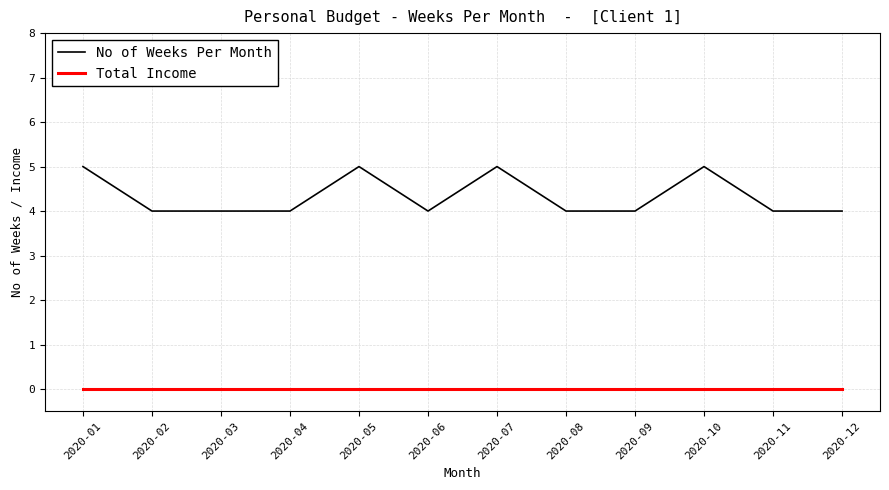

Is it true that No of Weeks Per Month equals 9 at 2020-07?

False